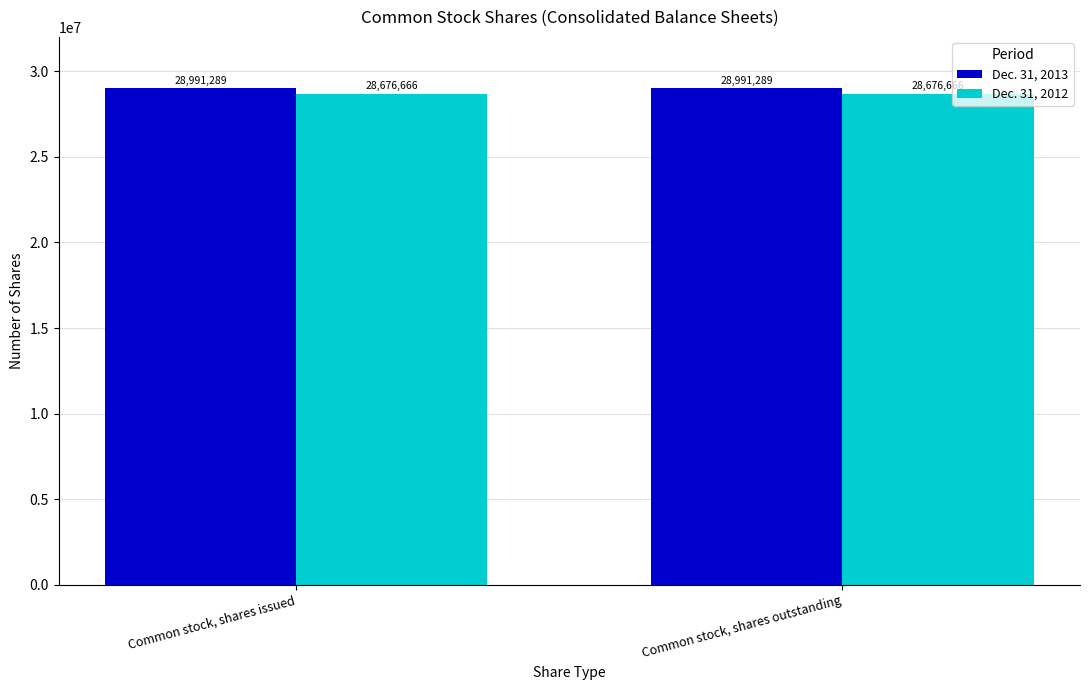

What is the spread (max minus min) of values at Common stock, shares issued?

314623